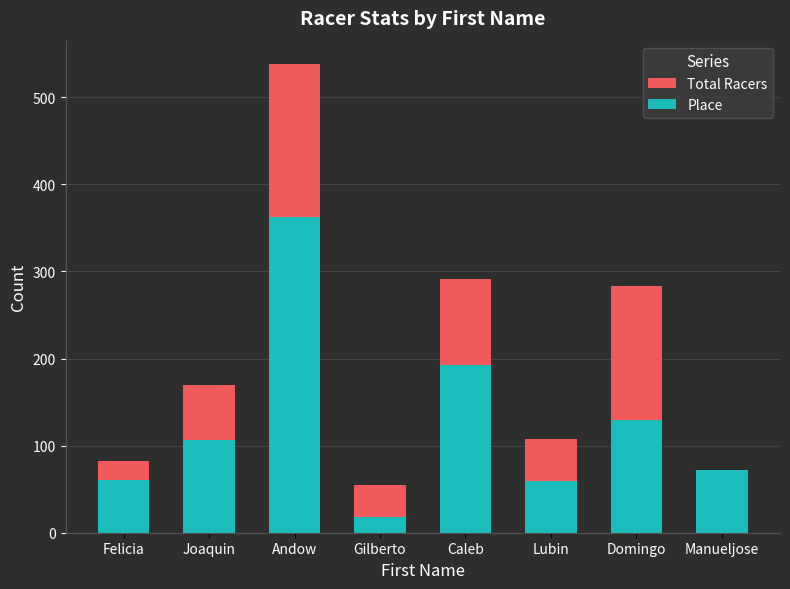

The Total Racers series shows 488 at Caleb. True or false?

False